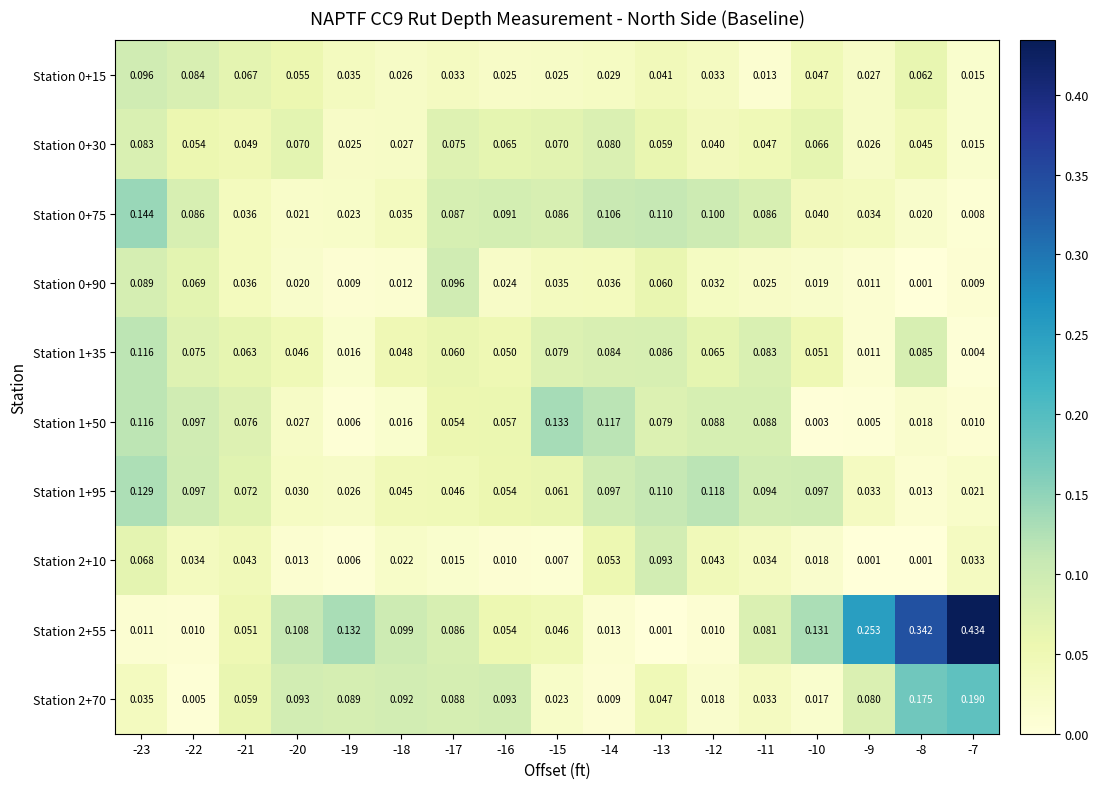

Is the value of Station 1+50 at -12 greater than the value of Station 0+15 at -13?

Yes